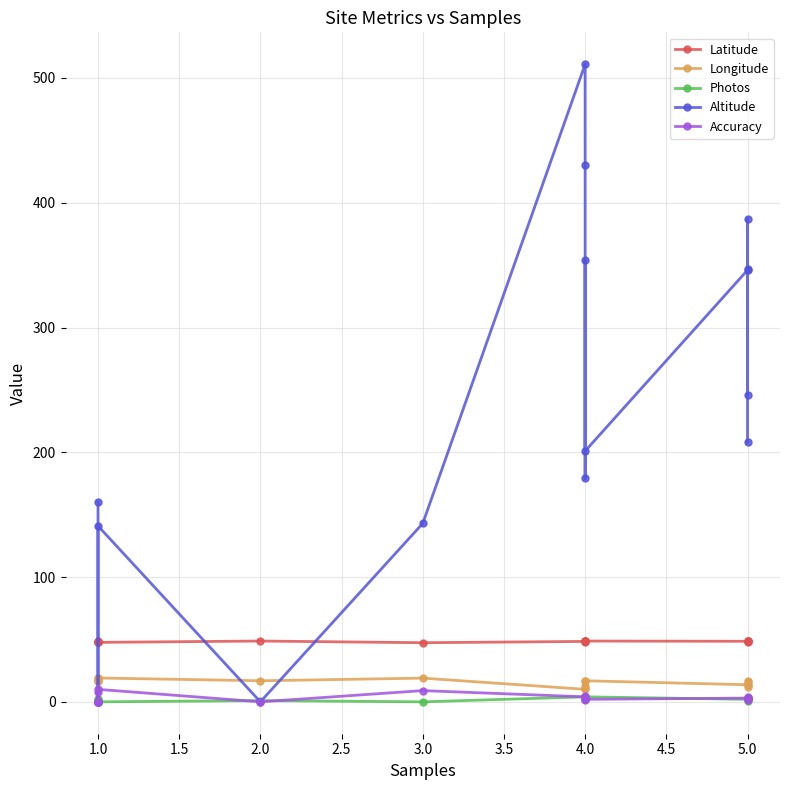

What is the value of the Latitude point at the 9th from the left?

48.7